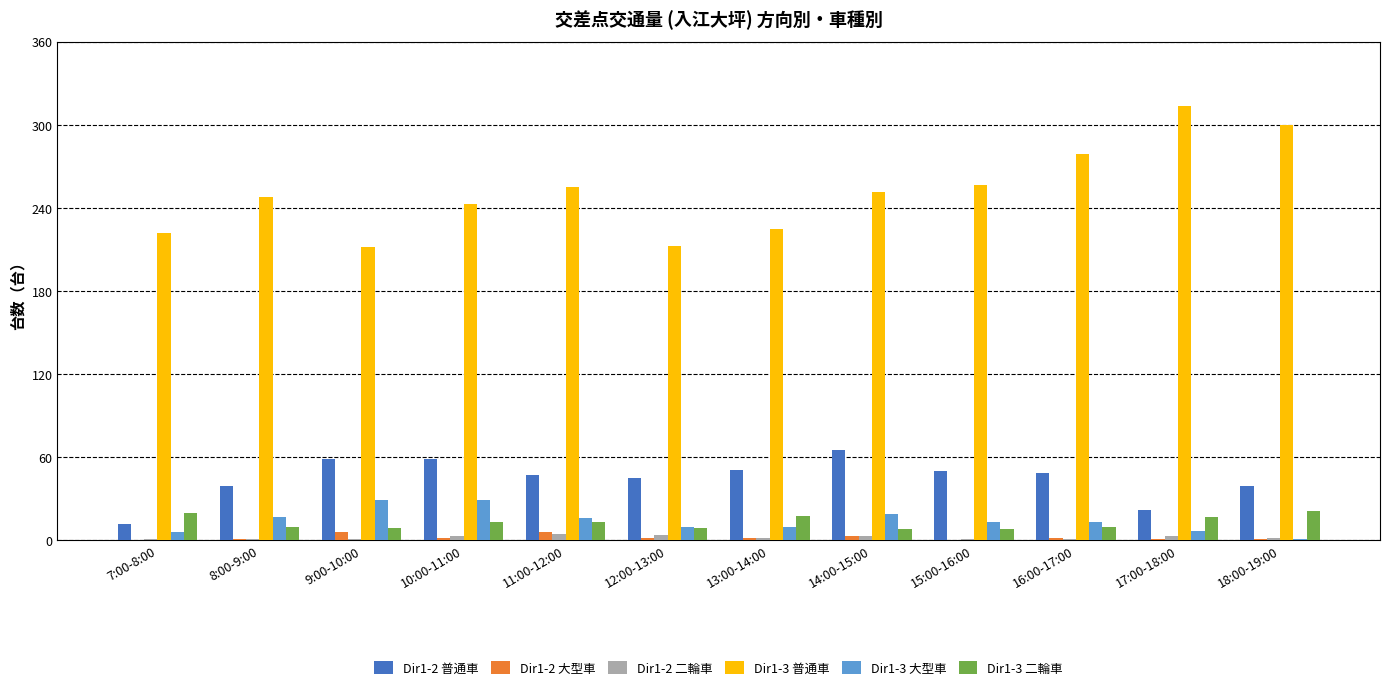

The value of Dir1-3 普通車 at 15:00-16:00 is 257. True or false?

True